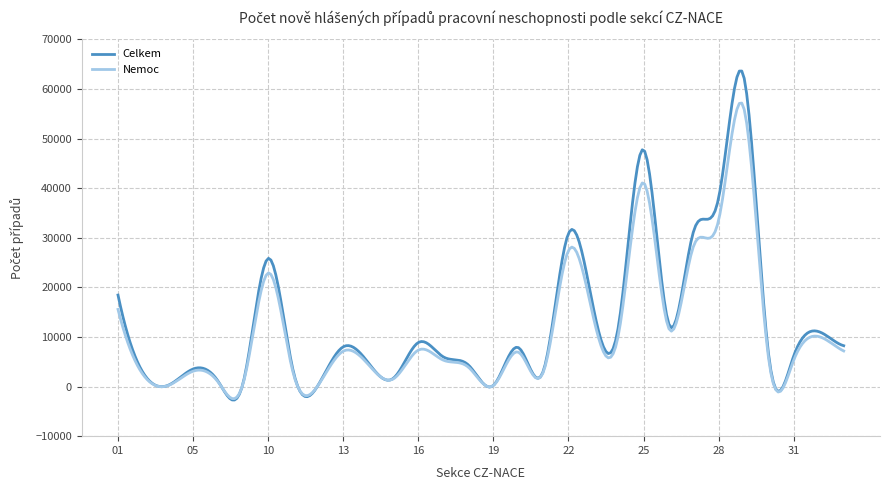

Rank the series by their maximum value, from highest to lowest.

Celkem, Nemoc